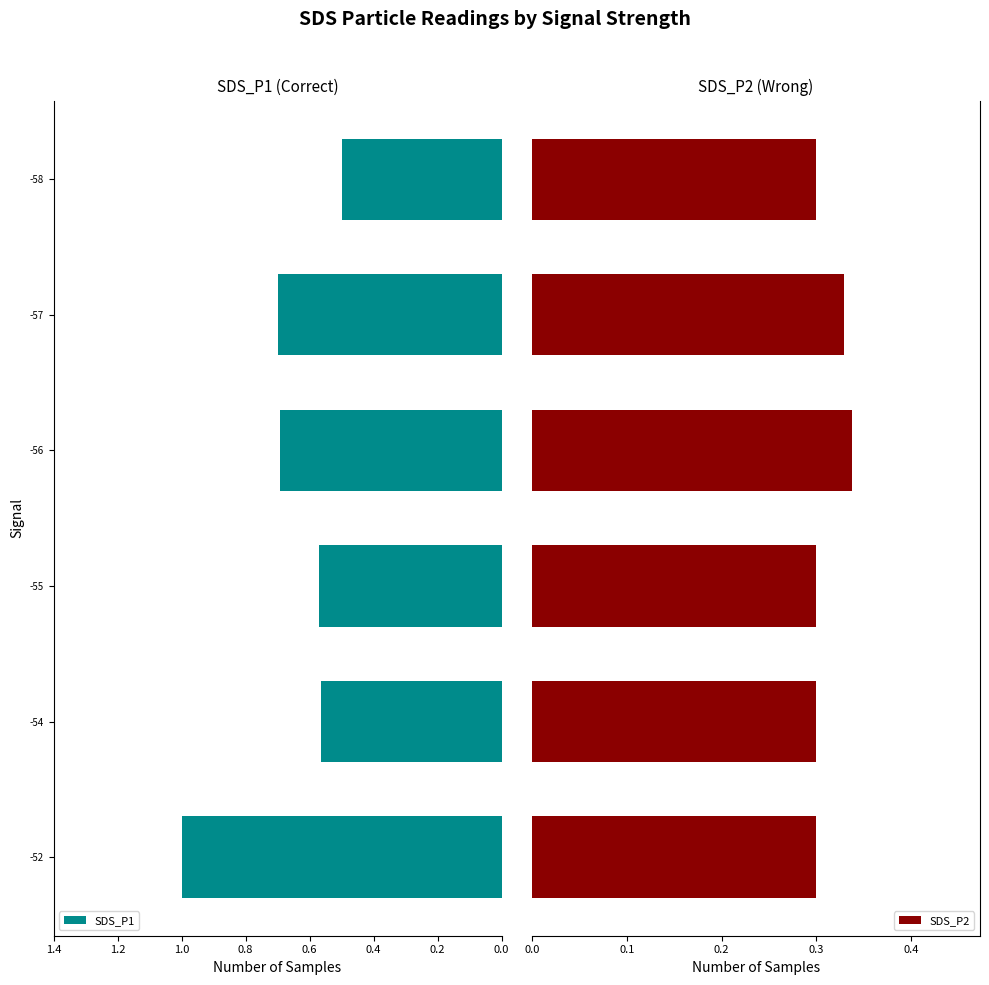

What is the average value of the SDS_P1 series?

0.7